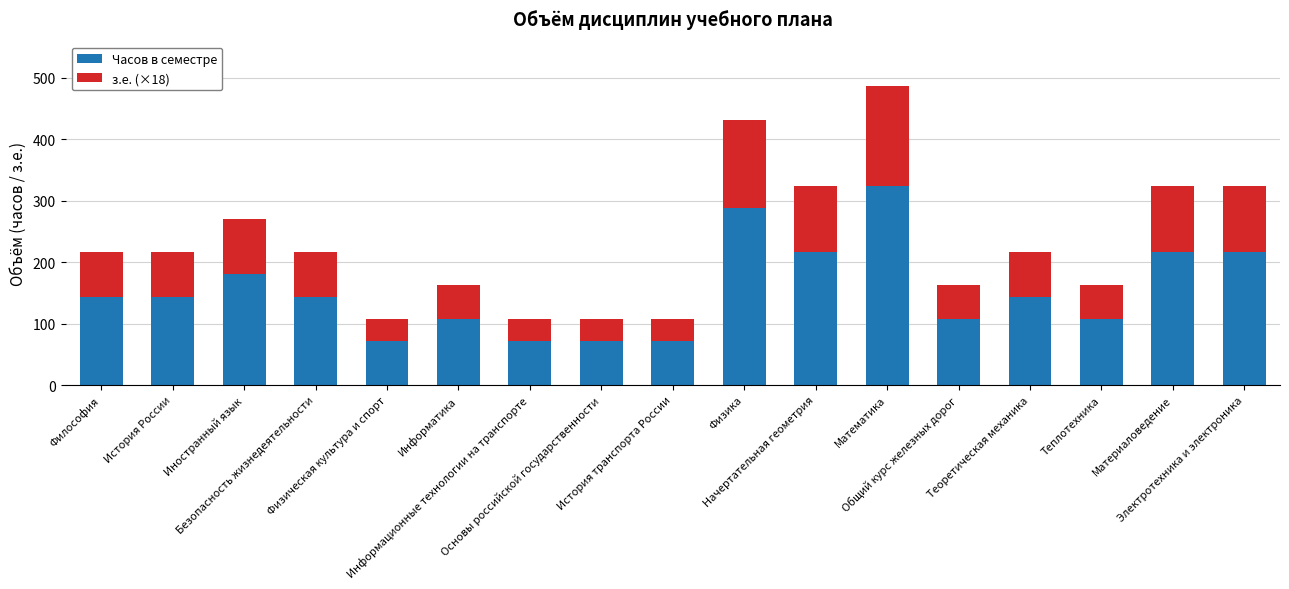

Does the chart contain stacked bars?

Yes